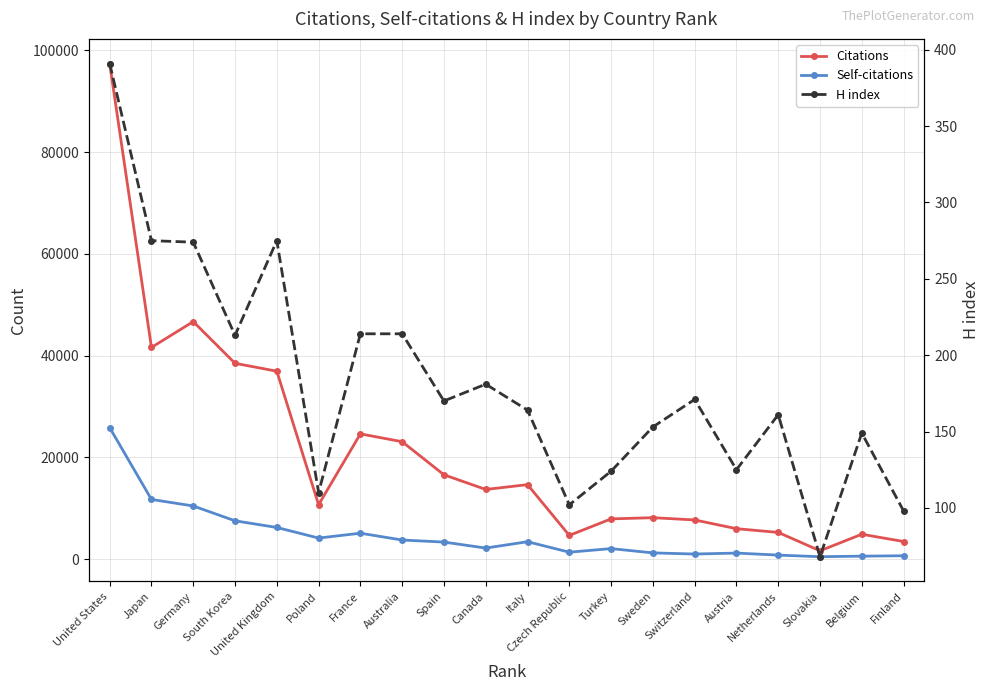

Which series has the largest range (max minus min)?

Citations